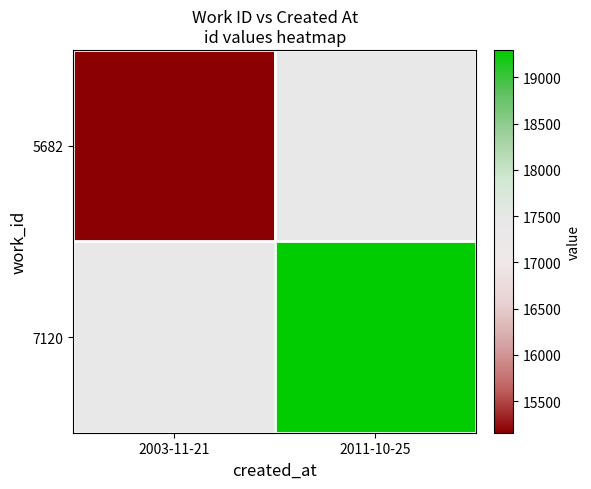

How many values in 5682 are above zero?

1